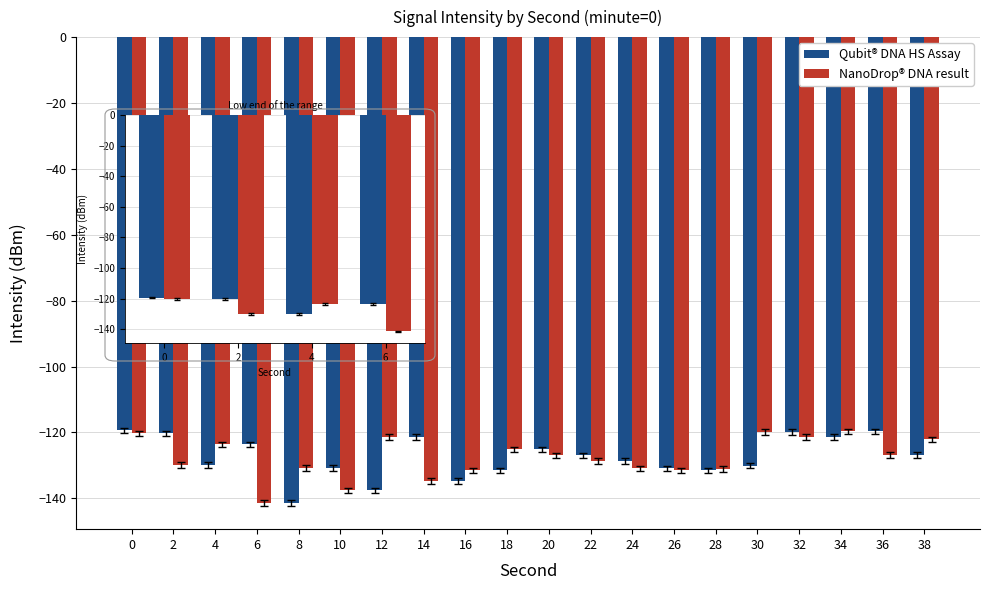

At 6, list the series in order from largest to smallest.

Qubit® DNA HS Assay, NanoDrop® DNA result